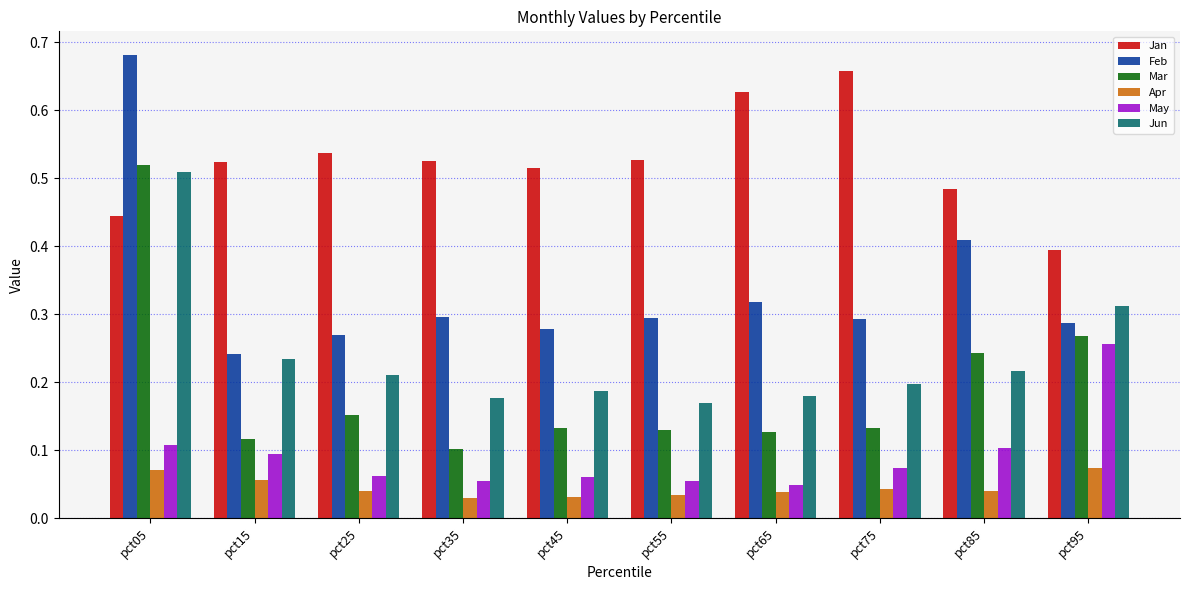

What are all the series names shown in the legend?

Jan, Feb, Mar, Apr, May, Jun